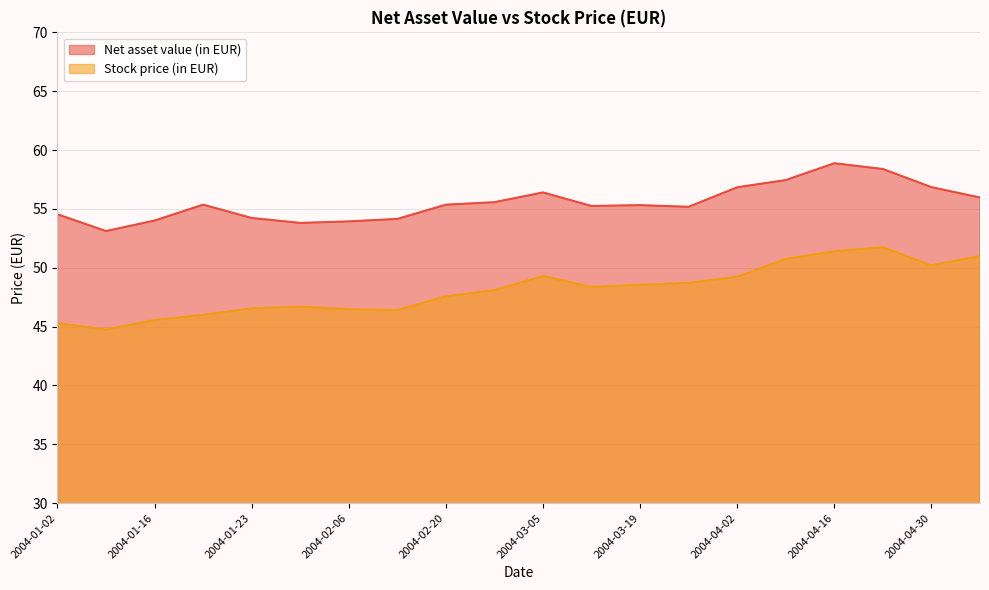

What is the greatest value displayed?

58.9